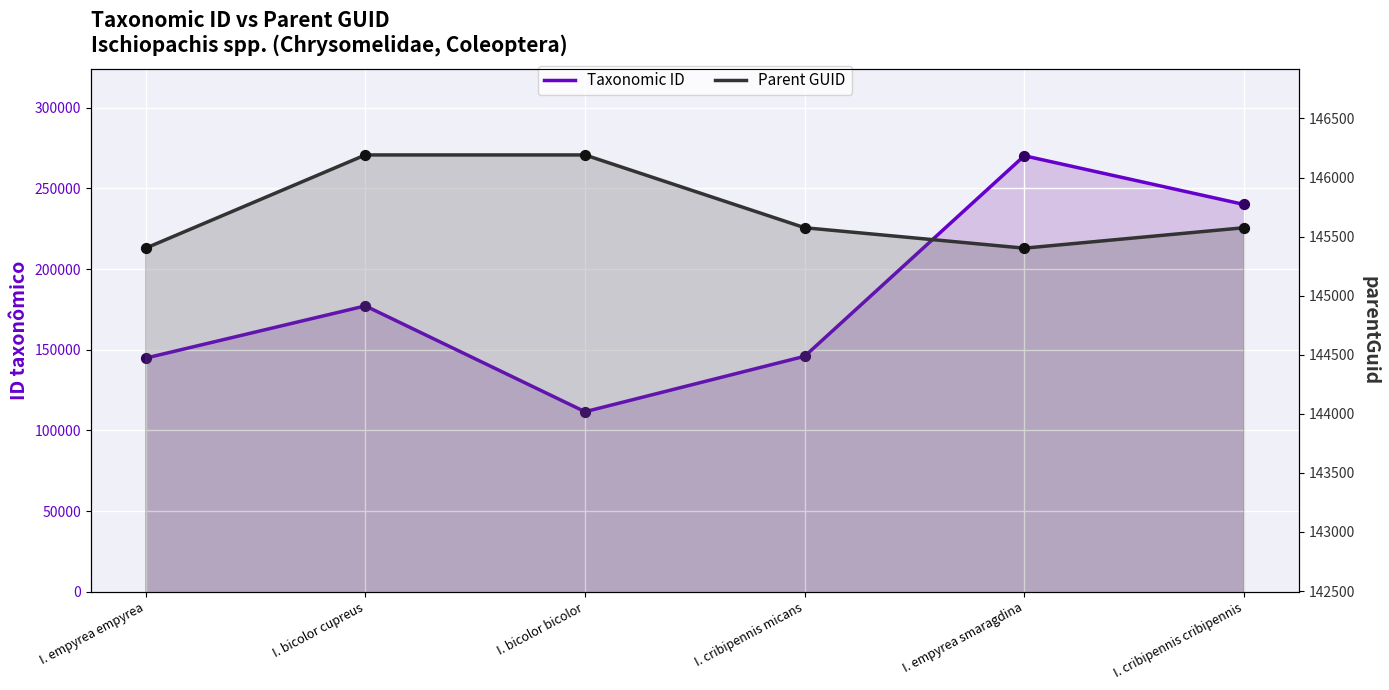

Which series has the largest Y range (max minus min)?

Taxonomic ID